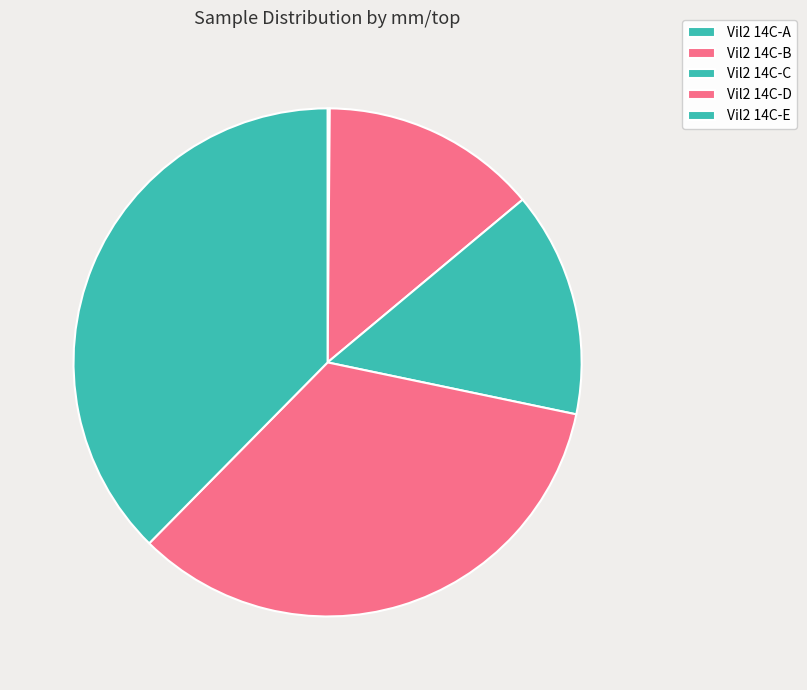

To the nearest percent, what is the combined percentage of Vil2 14C-A and Vil2 14C-B?

14%